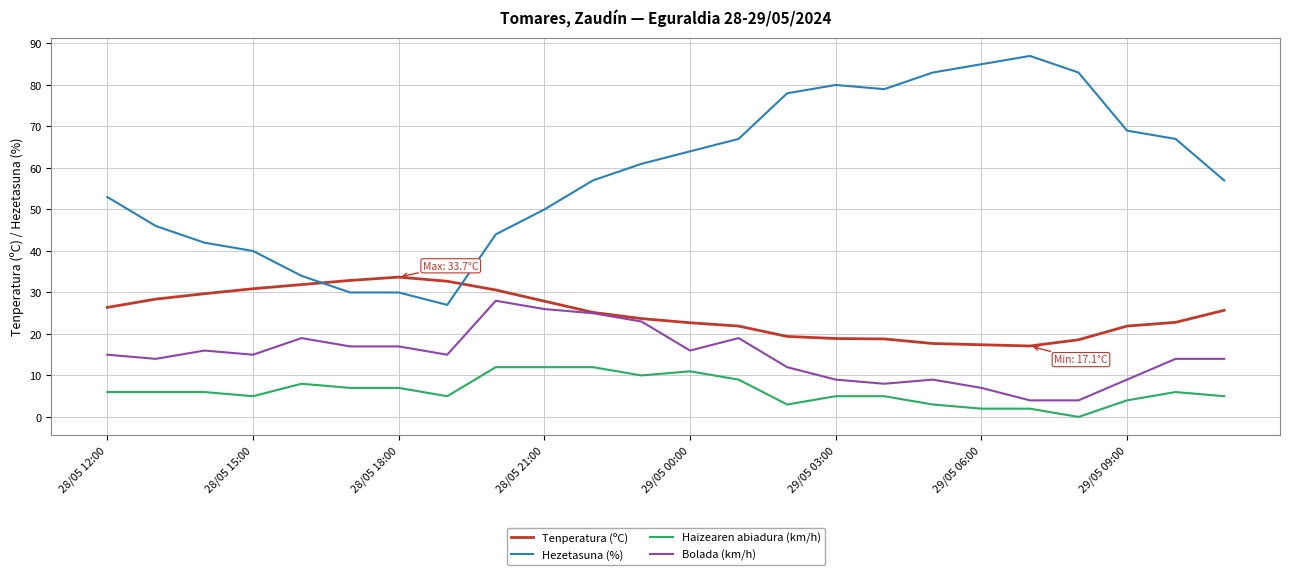

What is the highest value of the Hezetasuna (%) series?

87.0